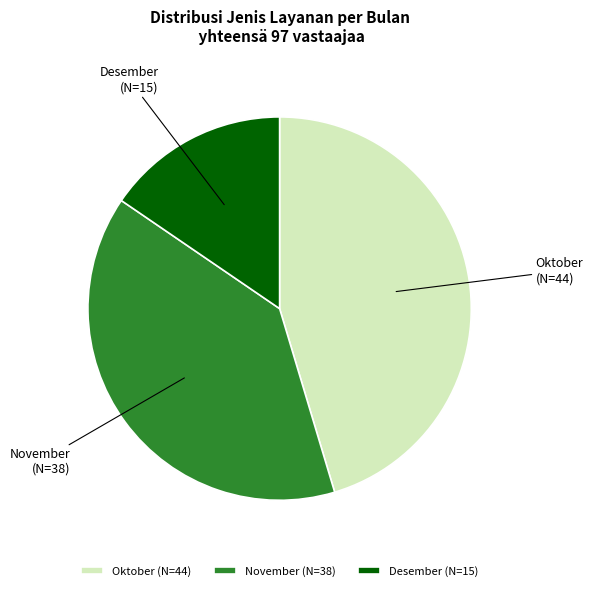

Is the sum of Oktober and Desember greater than half?

Yes